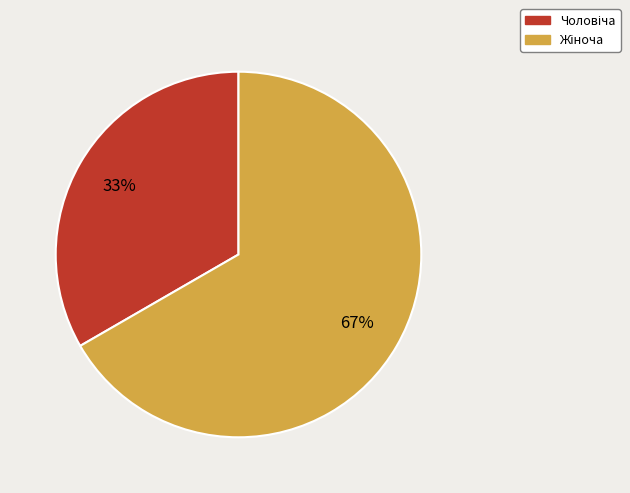

Does any single category account for the majority?

Yes